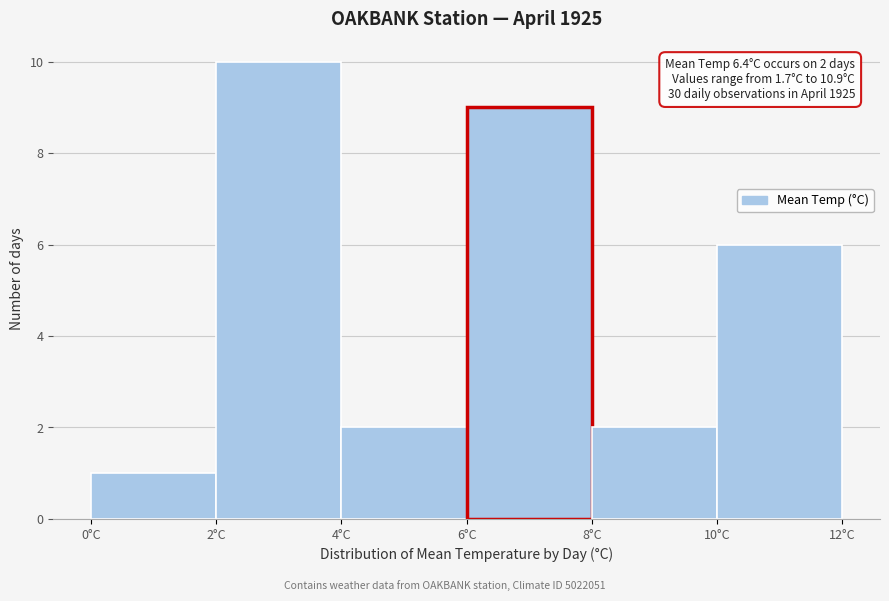

Which range on the x-axis has the tallest bar?

2 to 4